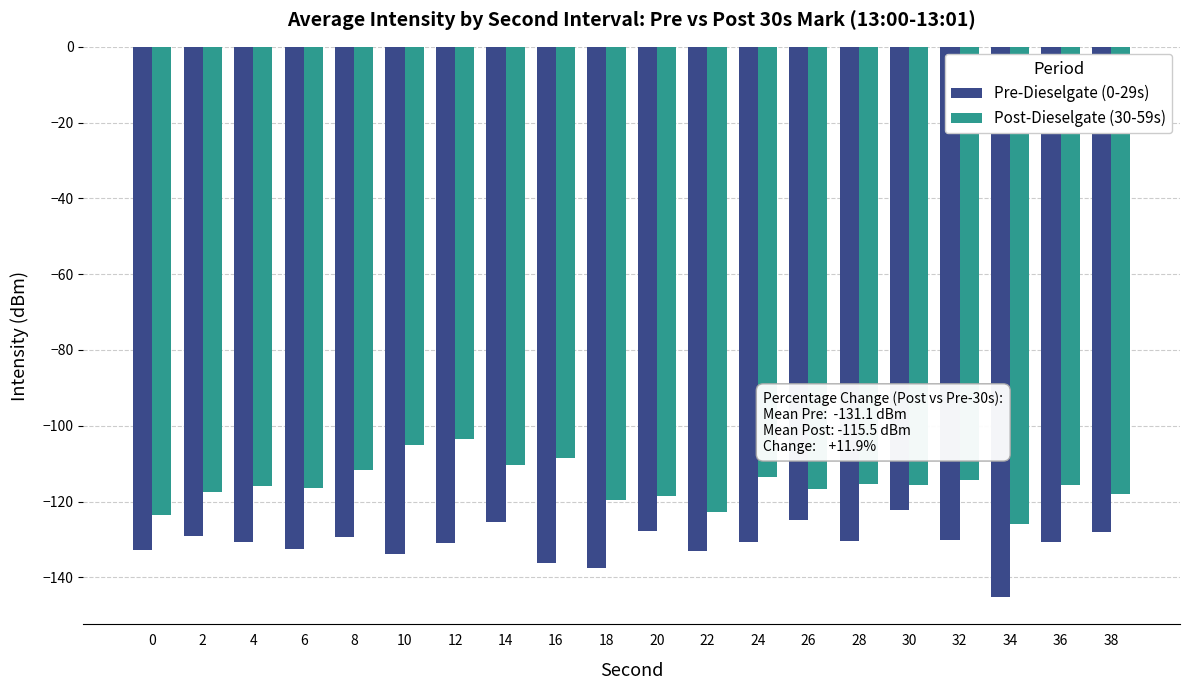

What is the difference between the highest and lowest values at 18?

17.8